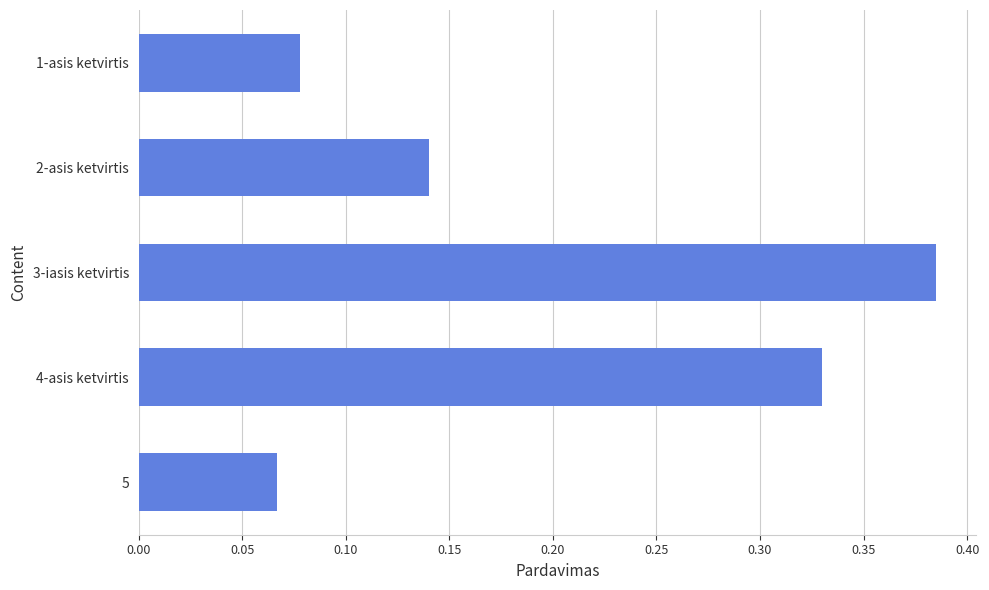

Does the chart contain any negative values?

No